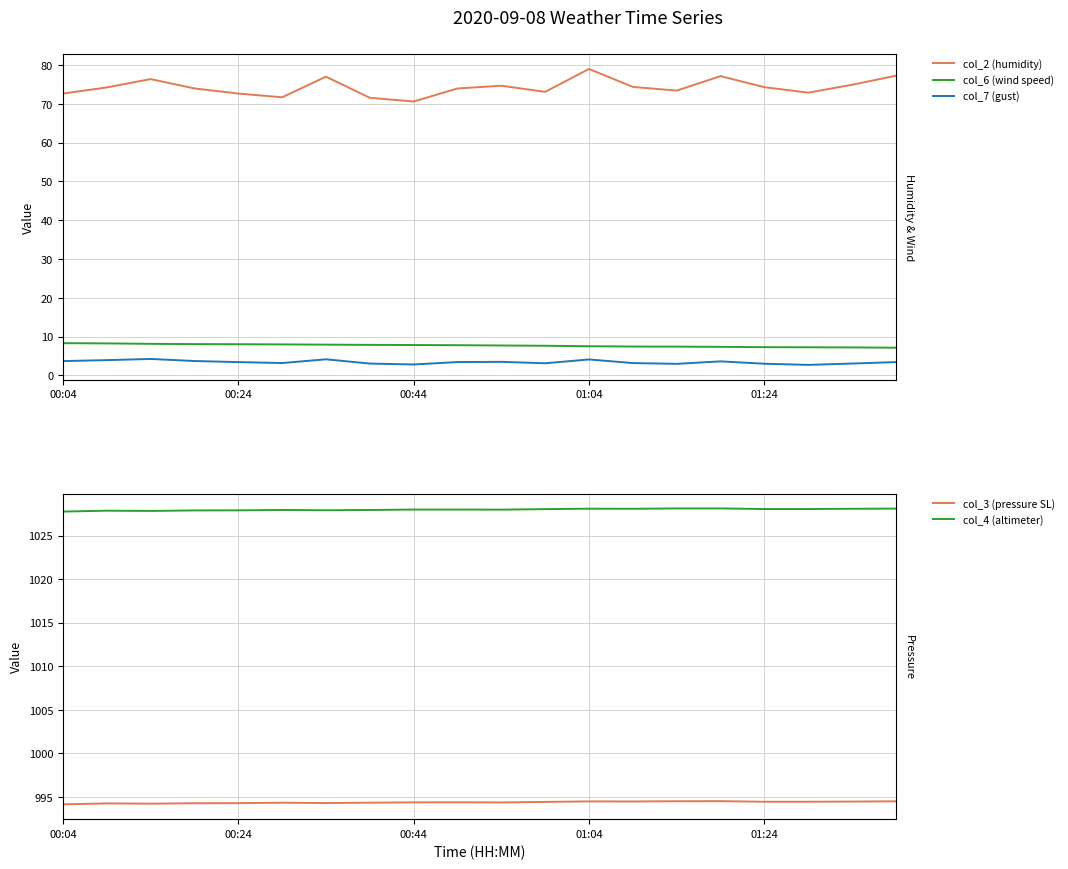

What is the maximum value for col_7 (gust)?

4.2